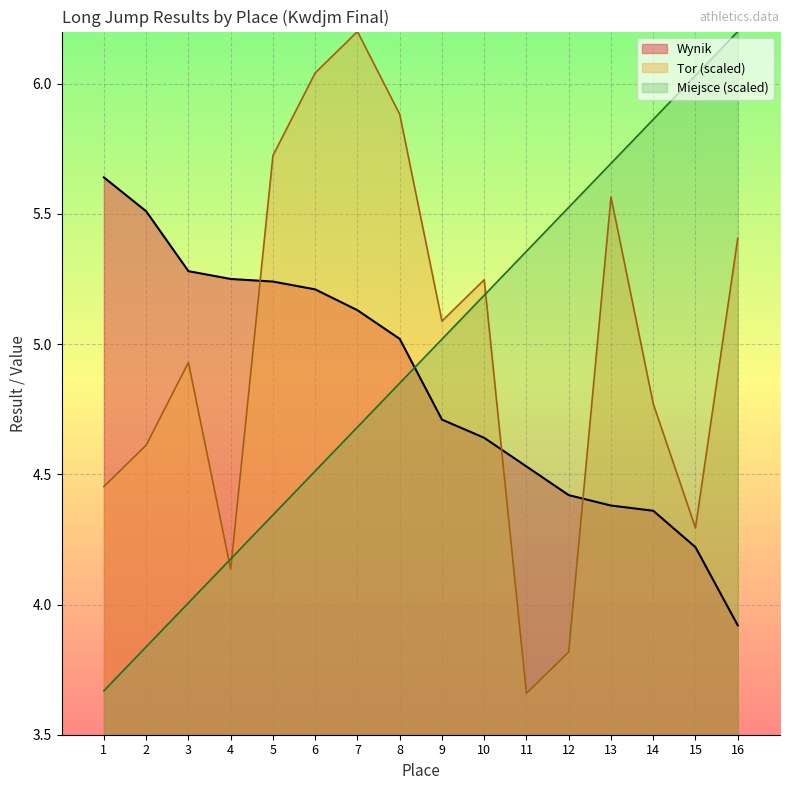

How many data points in Wynik are less than 5?

8